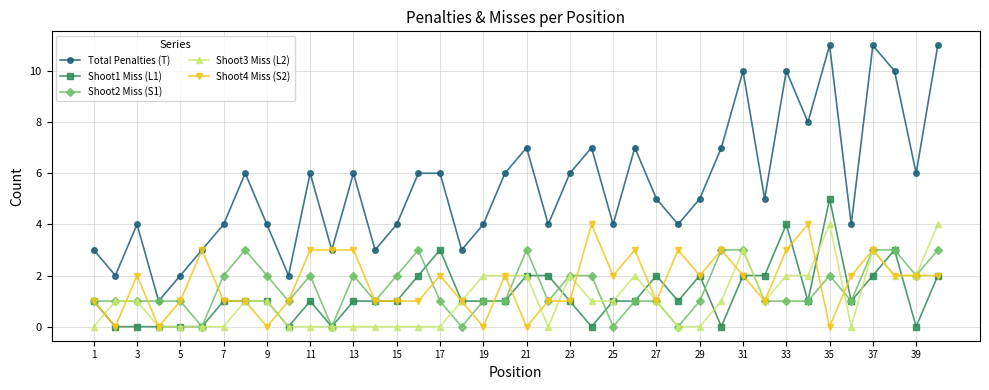

True or false: Shoot3 Miss (L2) and Total Penalties (T) intersect in this chart.

False